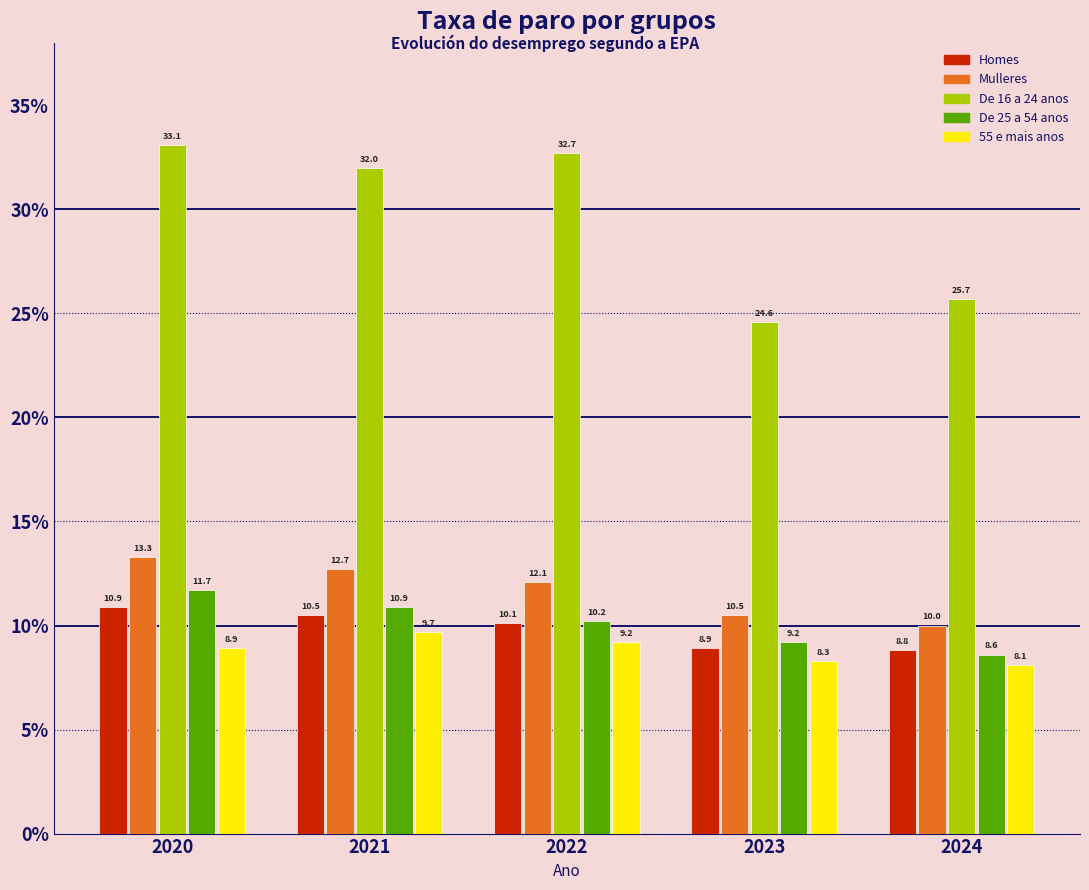

Reading left to right, extract all data points from this chart.

Homes: 10.9	10.5	10.1	8.9	8.8
Mulleres: 13.3	12.7	12.1	10.5	10.0
De 16 a 24 anos: 33.1	32.0	32.7	24.6	25.7
De 25 a 54 anos: 11.7	10.9	10.2	9.2	8.6
55 e mais anos: 8.9	9.7	9.2	8.3	8.1